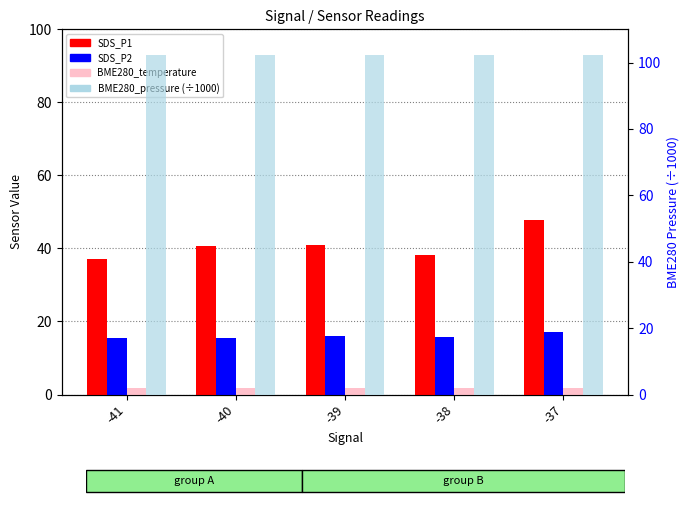

What are all the series names shown in the legend?

SDS_P1, SDS_P2, BME280_temperature, BME280_pressure (÷1000)